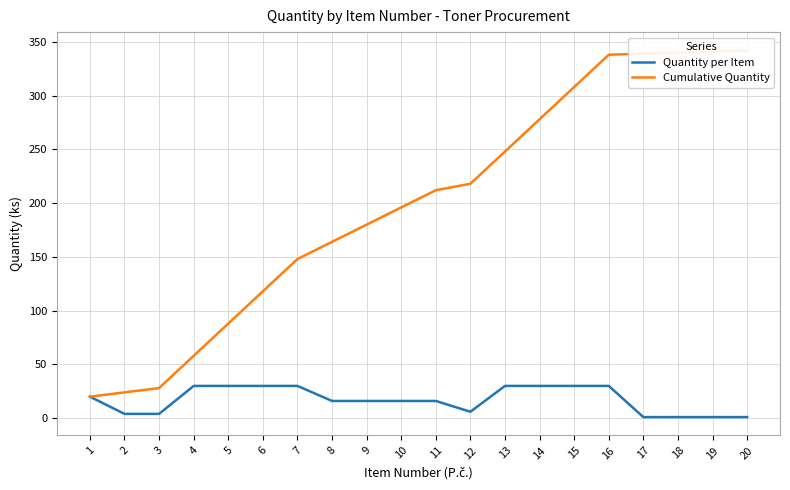

What is the value of the Quantity per Item point at the 20th from the left?

1